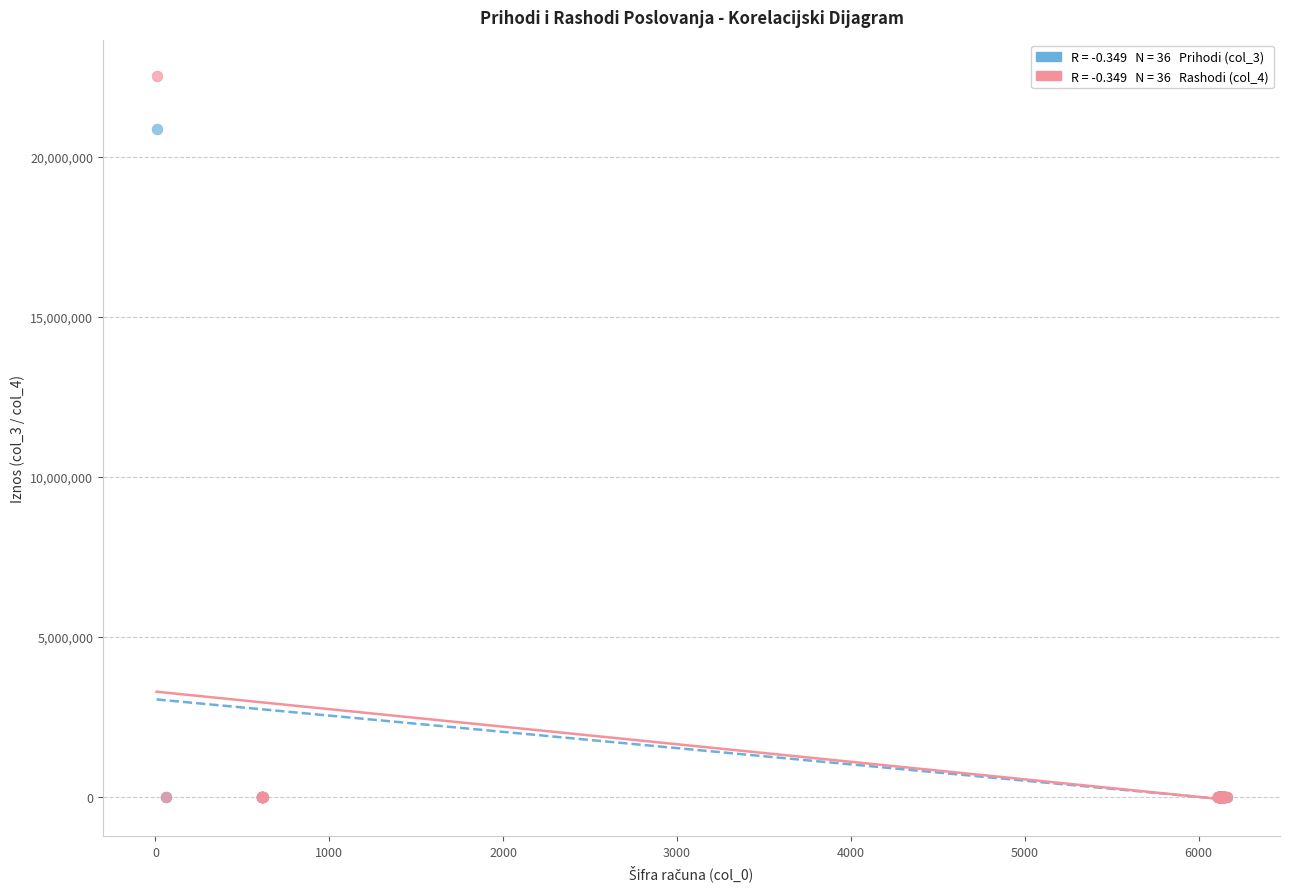

Across all series, what Y value is closest to 11259032?

20869028.0